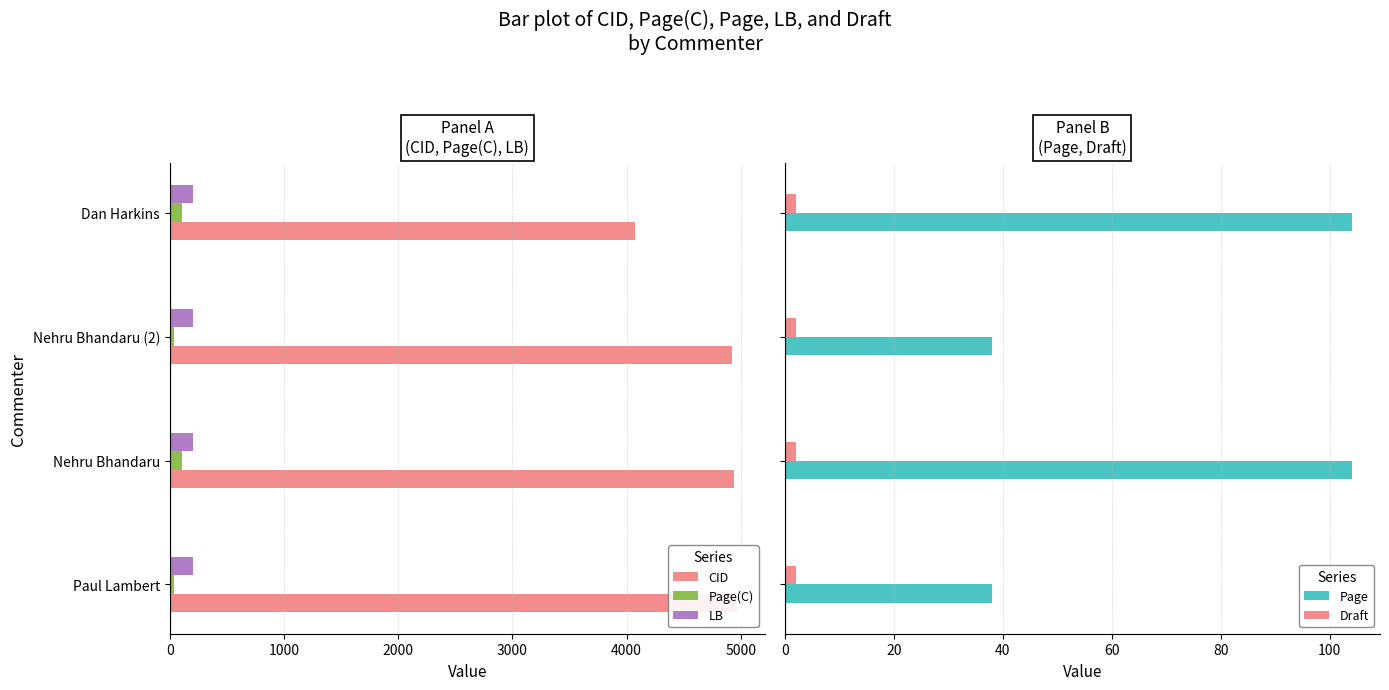

What is the difference between the maximum and minimum values in the Page series?

66